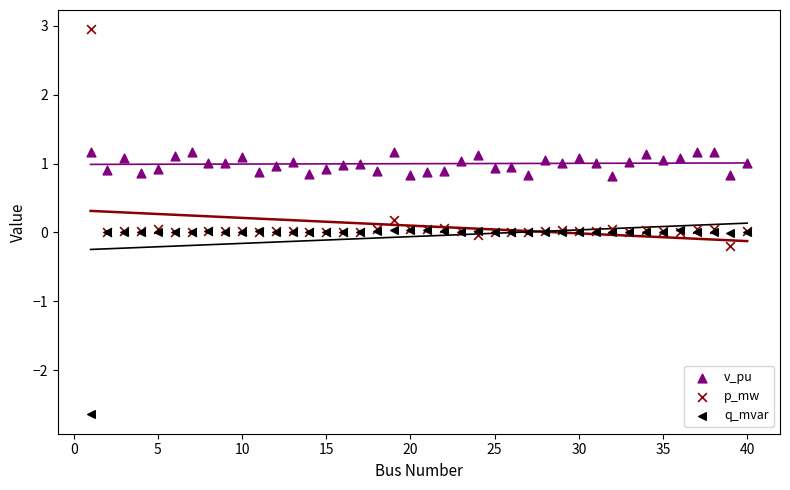

What are all the series names shown in the legend?

v_pu, p_mw, q_mvar